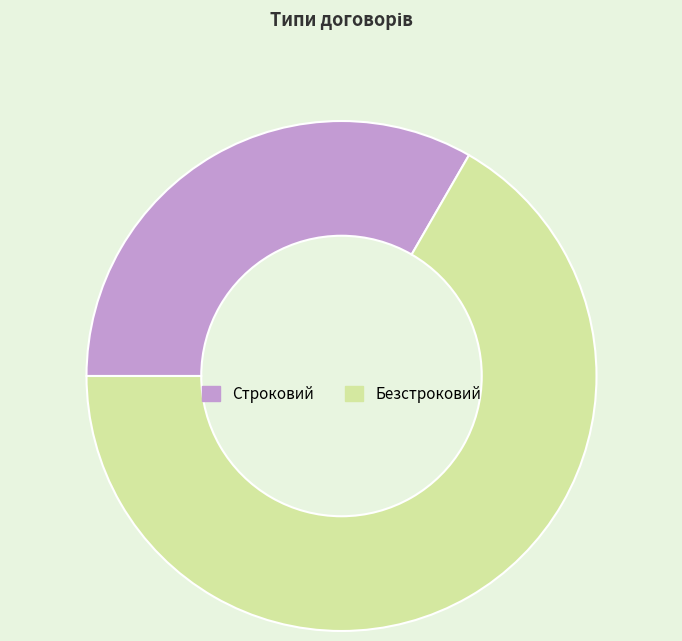

Does Строковий account for over 50% of the chart?

No